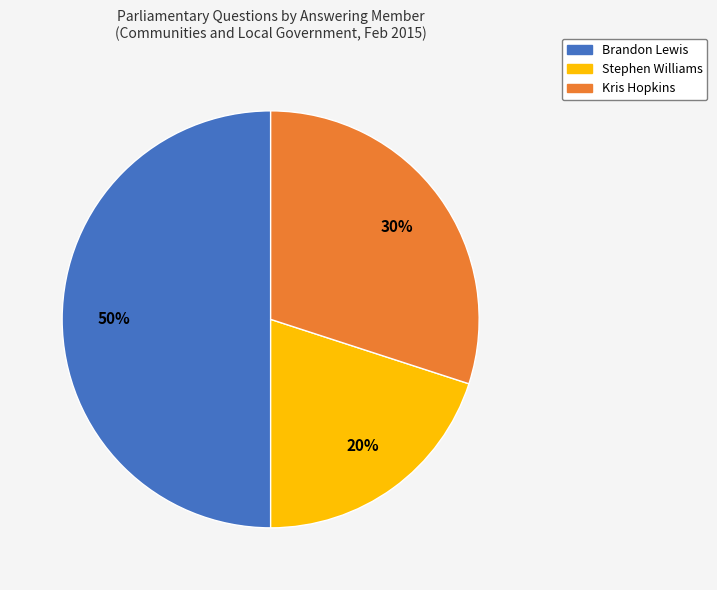

What is the largest slice in the pie chart?

Brandon Lewis